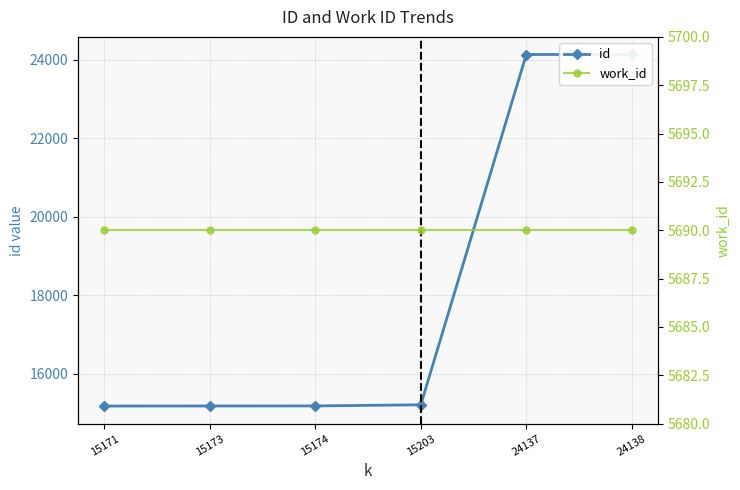

At 15173, list the series in order from smallest to largest.

work_id, id